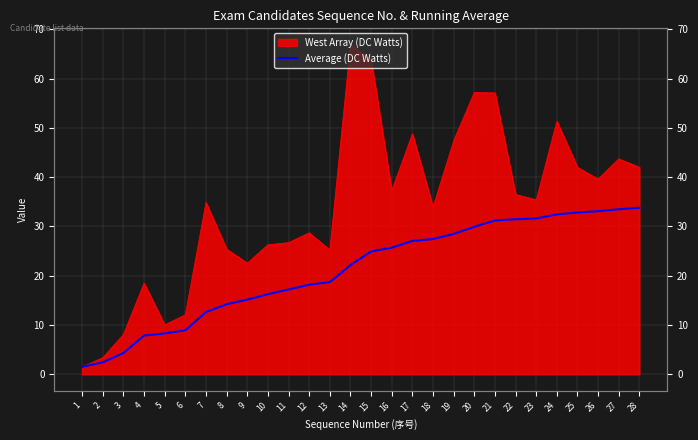

Is it true that the value at 1 is 2.0?

False